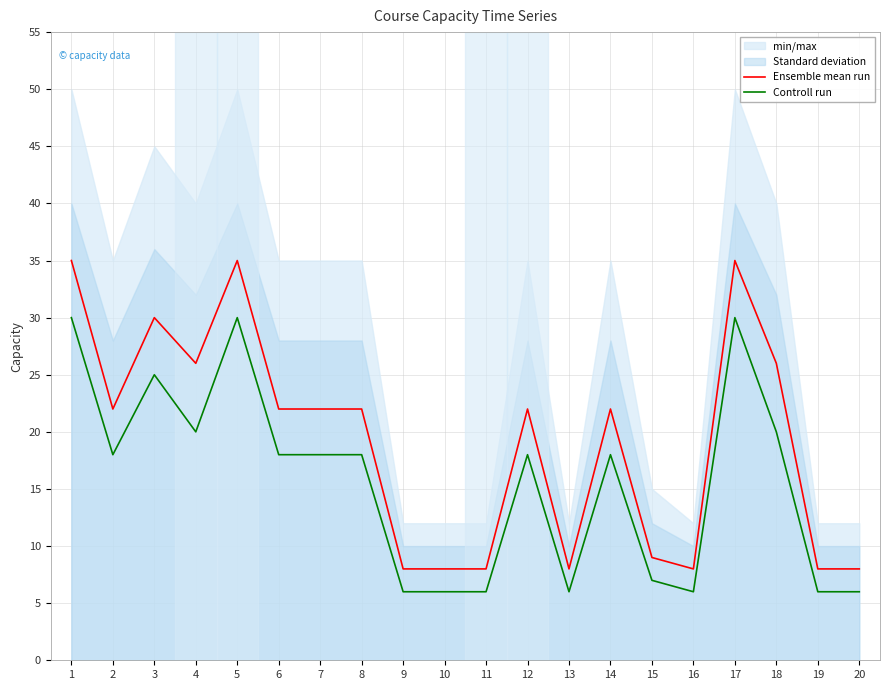

True or false: Controll run has more than 0 points higher than both neighbors.

True